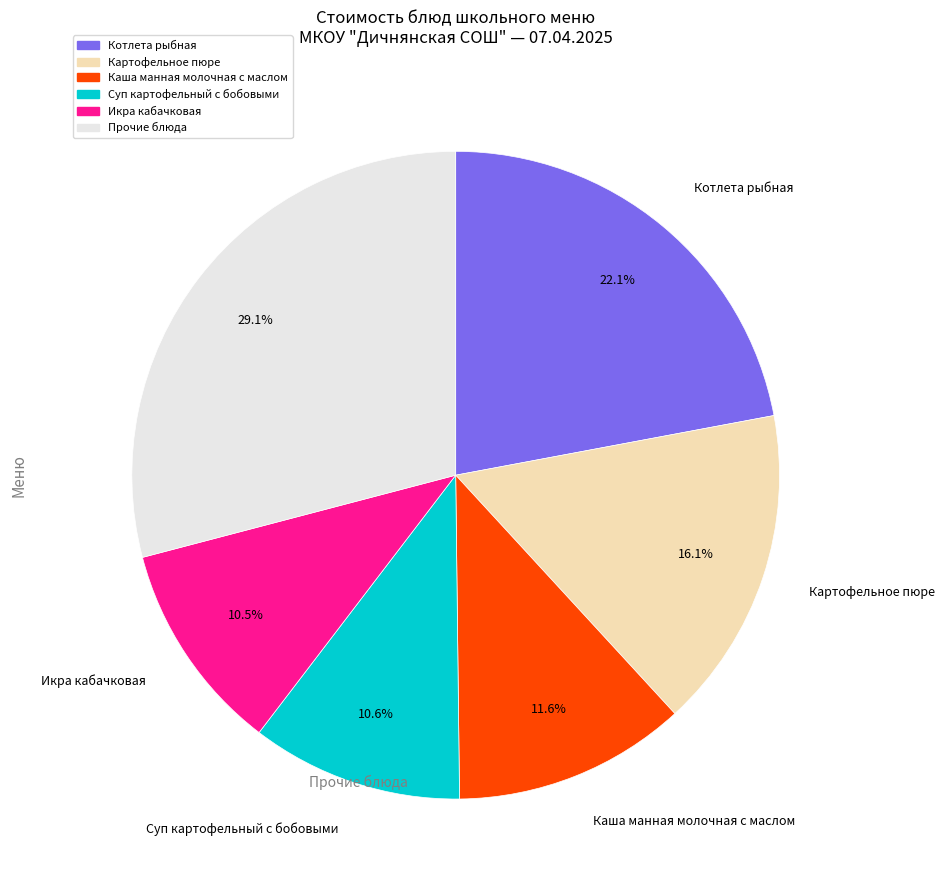

Is there a majority slice in this chart?

No